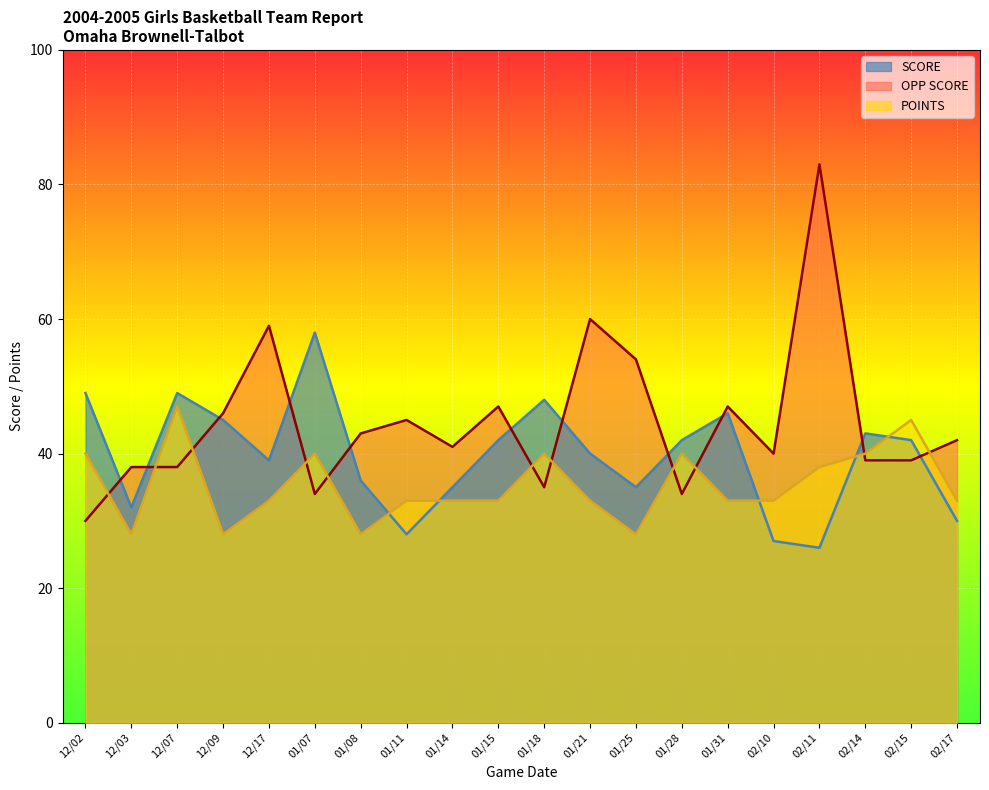

What is the value of the POINTS point at the 11th from the left?

40